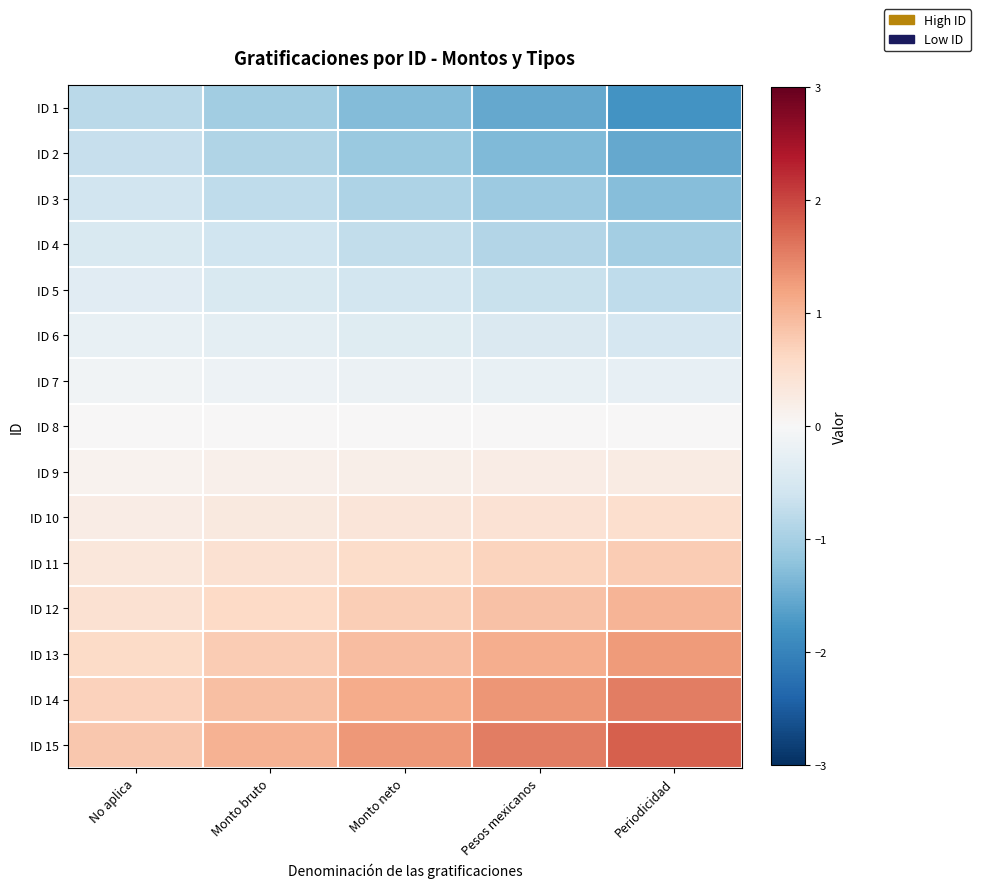

Reading left to right, transcribe all the data shown in this chart.

ID 1: No aplica=-0.8	Monto bruto=-1.1	Monto neto=-1.3	Pesos mexicanos=-1.5	Periodicidad=-1.8
ID 2: No aplica=-0.7	Monto bruto=-0.9	Monto neto=-1.1	Pesos mexicanos=-1.3	Periodicidad=-1.5
ID 3: No aplica=-0.6	Monto bruto=-0.8	Monto neto=-0.9	Pesos mexicanos=-1.1	Periodicidad=-1.3
ID 4: No aplica=-0.5	Monto bruto=-0.6	Monto neto=-0.7	Pesos mexicanos=-0.9	Periodicidad=-1.0
ID 5: No aplica=-0.3	Monto bruto=-0.5	Monto neto=-0.6	Pesos mexicanos=-0.7	Periodicidad=-0.8
ID 6: No aplica=-0.2	Monto bruto=-0.3	Monto neto=-0.4	Pesos mexicanos=-0.4	Periodicidad=-0.5
ID 7: No aplica=-0.1	Monto bruto=-0.2	Monto neto=-0.2	Pesos mexicanos=-0.2	Periodicidad=-0.3
ID 8: No aplica=0.0	Monto bruto=0.0	Monto neto=0.0	Pesos mexicanos=0.0	Periodicidad=0.0
ID 9: No aplica=0.1	Monto bruto=0.2	Monto neto=0.2	Pesos mexicanos=0.2	Periodicidad=0.3
ID 10: No aplica=0.2	Monto bruto=0.3	Monto neto=0.4	Pesos mexicanos=0.4	Periodicidad=0.5
ID 11: No aplica=0.3	Monto bruto=0.5	Monto neto=0.6	Pesos mexicanos=0.7	Periodicidad=0.8
ID 12: No aplica=0.5	Monto bruto=0.6	Monto neto=0.7	Pesos mexicanos=0.9	Periodicidad=1.0
ID 13: No aplica=0.6	Monto bruto=0.8	Monto neto=0.9	Pesos mexicanos=1.1	Periodicidad=1.3
ID 14: No aplica=0.7	Monto bruto=0.9	Monto neto=1.1	Pesos mexicanos=1.3	Periodicidad=1.5
ID 15: No aplica=0.8	Monto bruto=1.1	Monto neto=1.3	Pesos mexicanos=1.5	Periodicidad=1.8